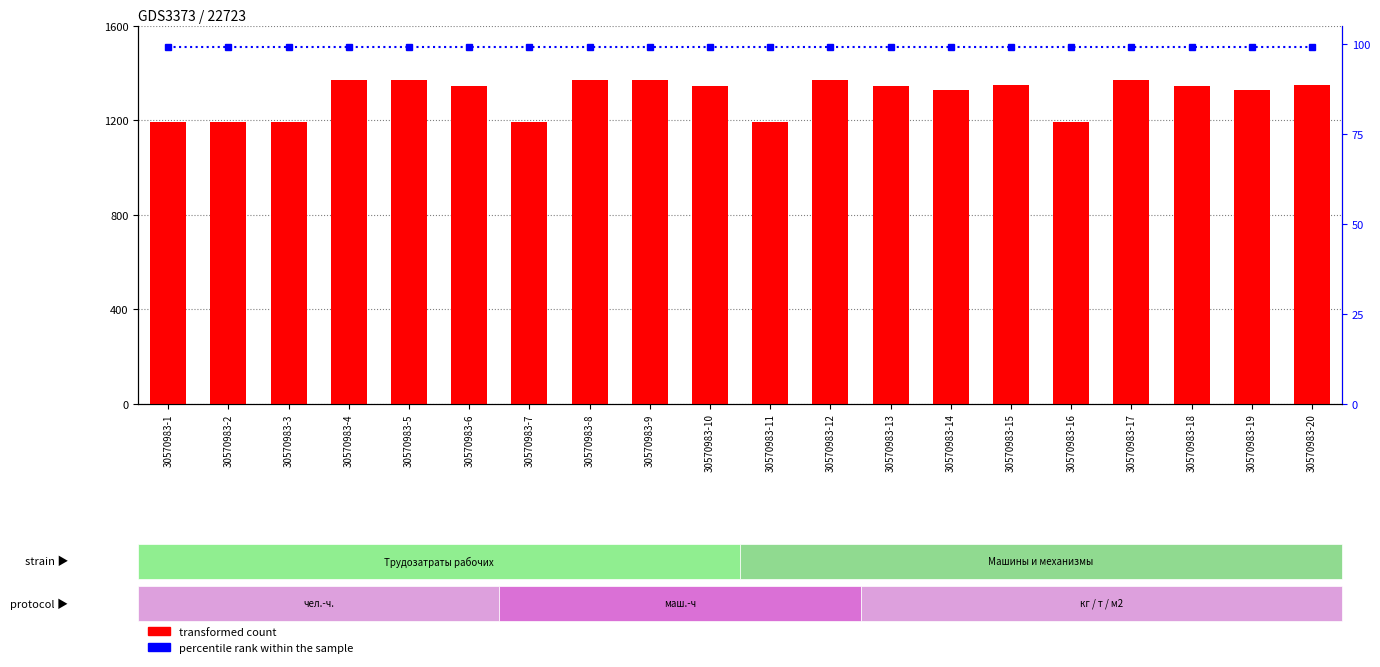

Which series has the largest range (max minus min)?

transformed count